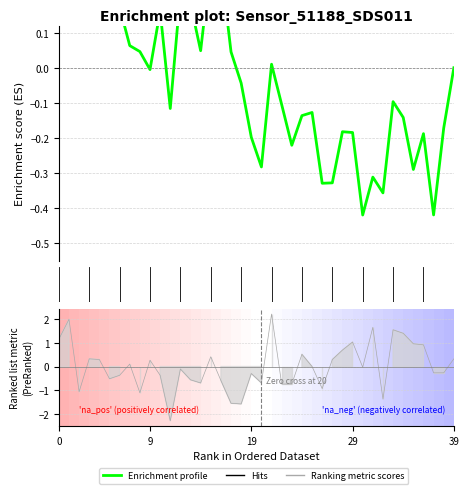

What is the sum of all values?

-0.9